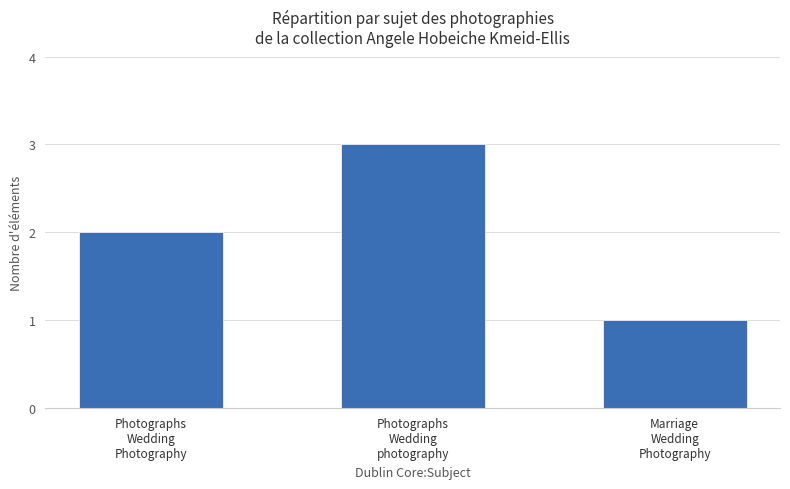

What is the label of the 3rd bar from the right?

Photographs
Wedding
Photography